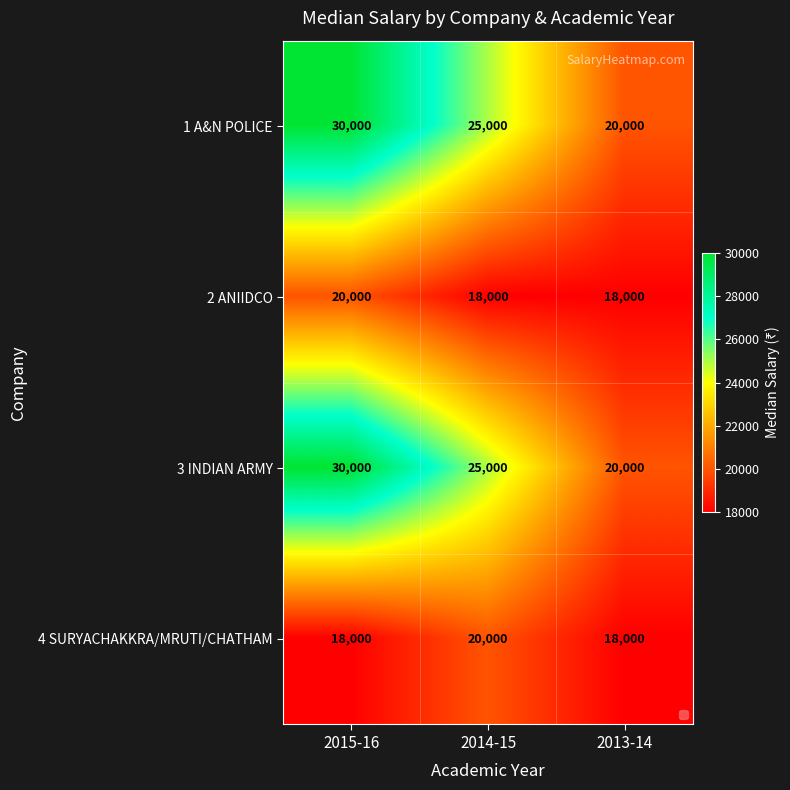

Reading right to left, extract all data points from this chart.

1 A&N POLICE: 20000	25000	30000
2 ANIIDCO: 18000	18000	20000
3 INDIAN ARMY: 20000	25000	30000
4 SURYACHAKKRA/MRUTI/CHATHAM: 18000	20000	18000